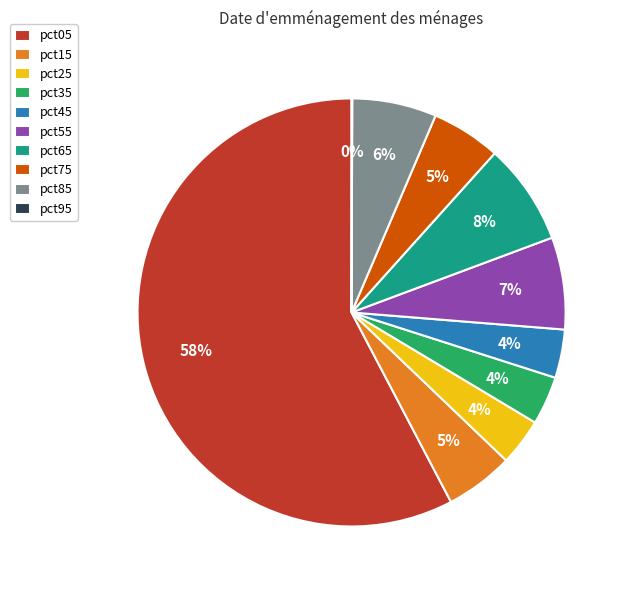

Combined, do pct75 and pct65 account for over 50%?

No